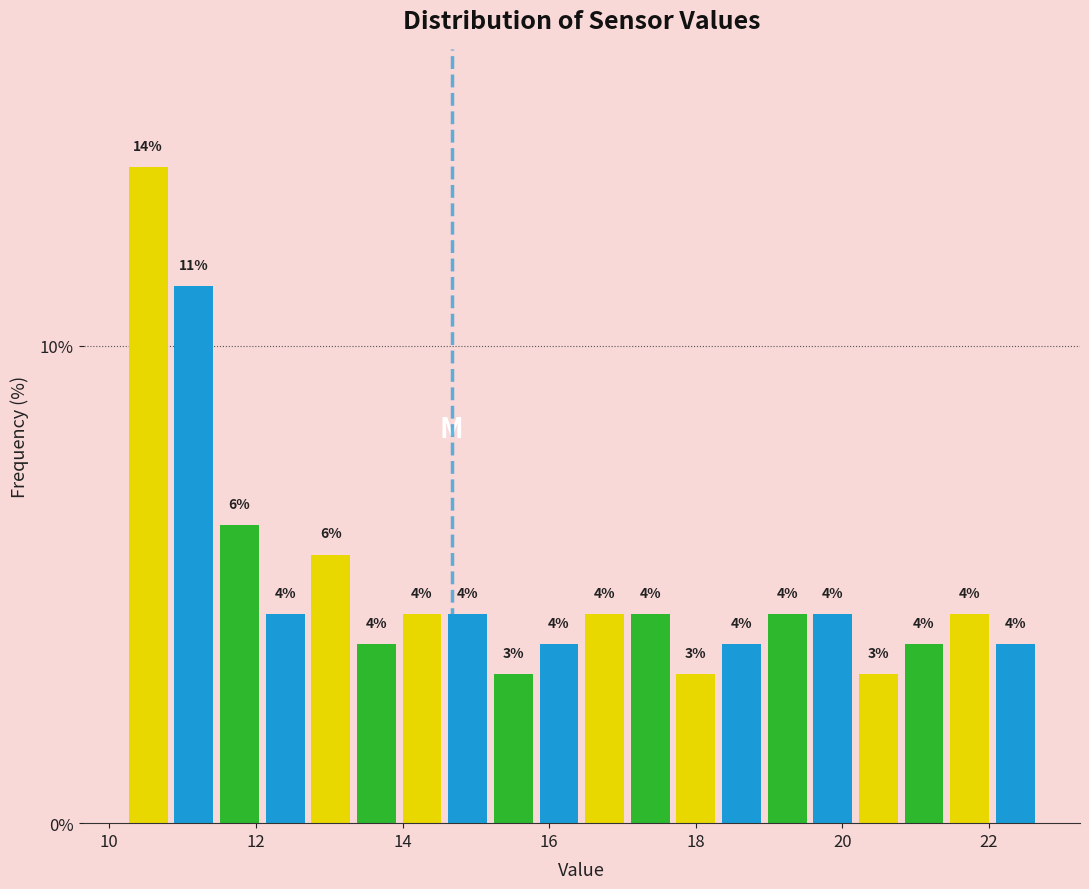

Around what value on the x-axis is the tallest bar? Give the approximate position of its centre, as read against the axis.

10.6